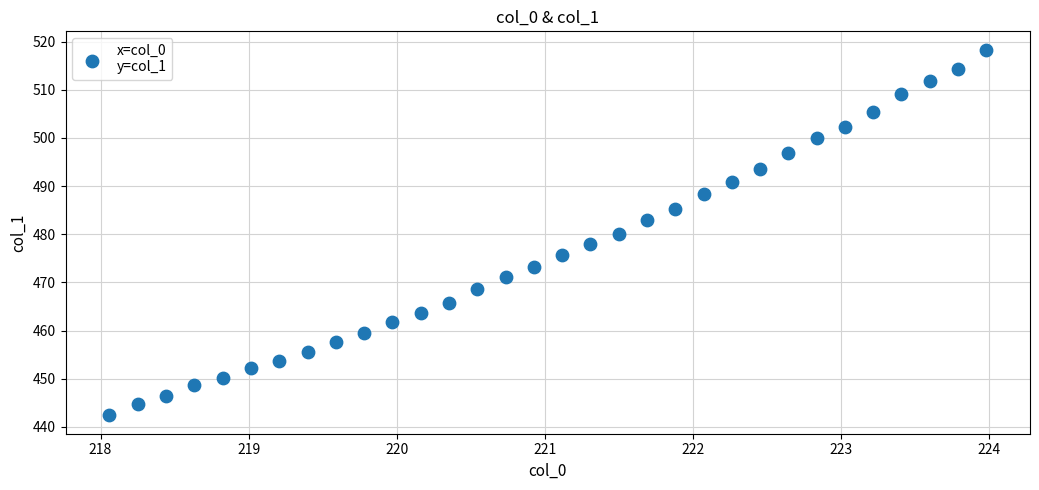

What is the range of Y values (max minus min)?

76.0